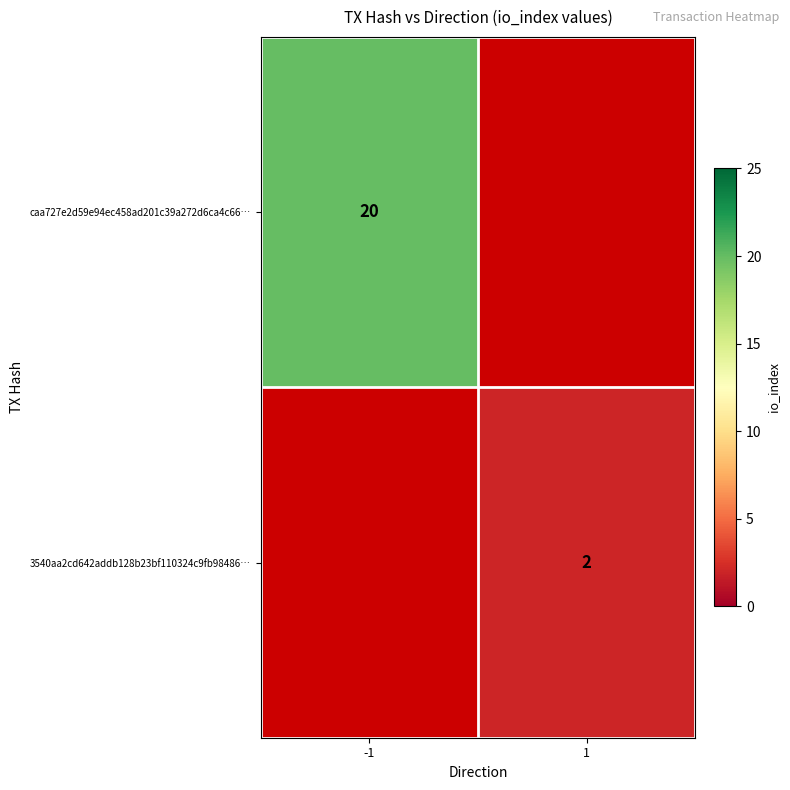

What is the greatest value displayed?

20.0